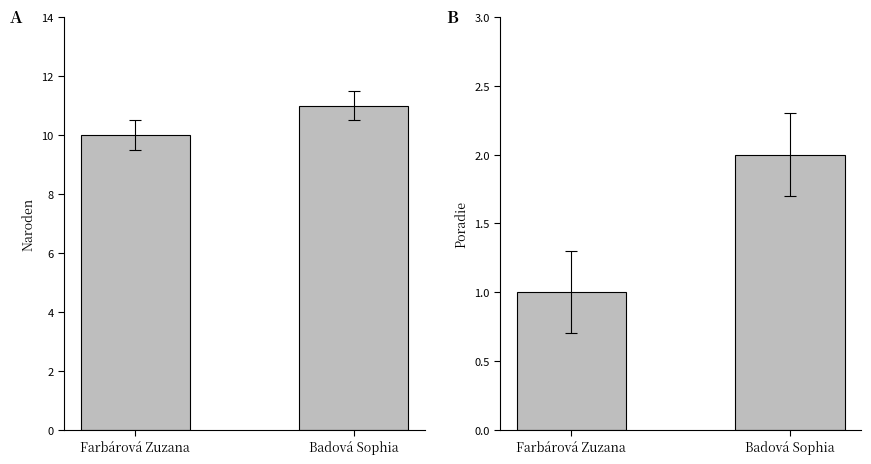

What position from the left is Badová Sophia?

2